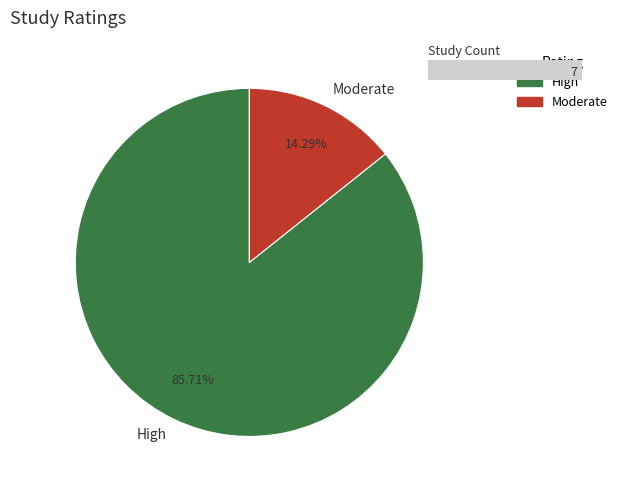

What is the smallest slice in the pie chart?

Moderate